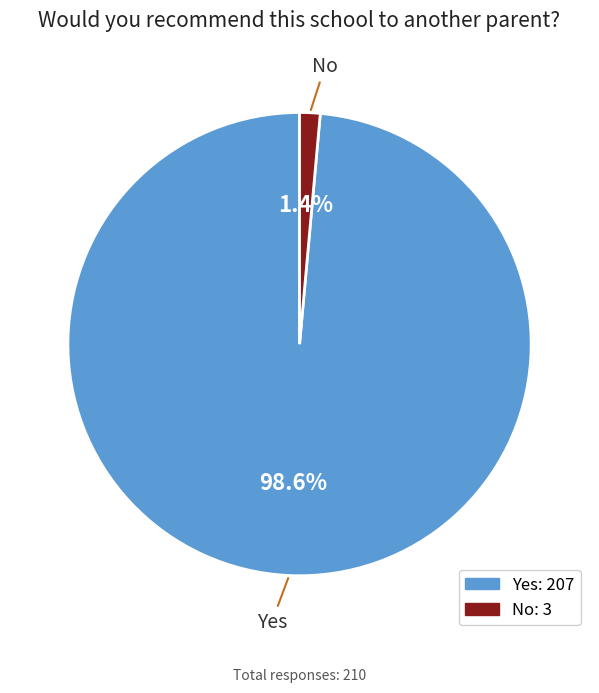

To the nearest percent, what is the difference between the Yes and No slice percentages?

97%